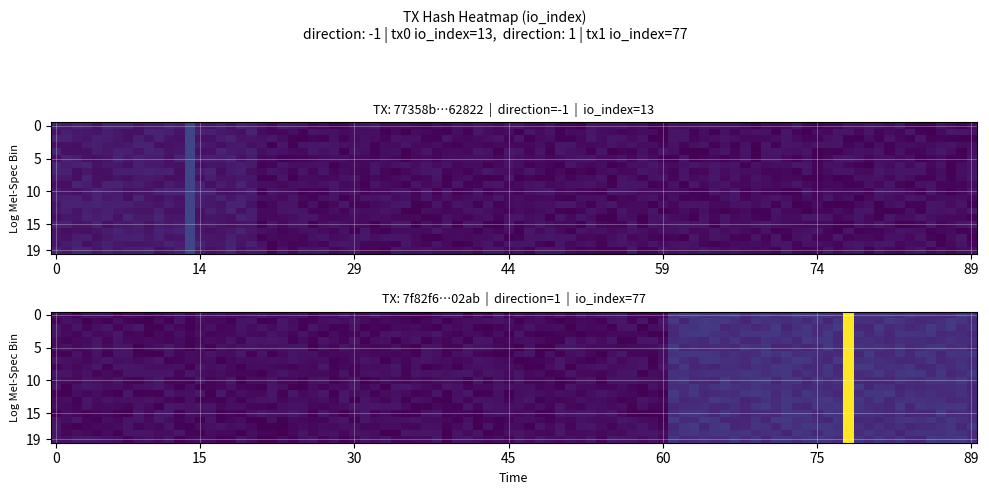

What is the sum of all 77358b301b48fdde6b5e72915b9c92752e62822 values?

12